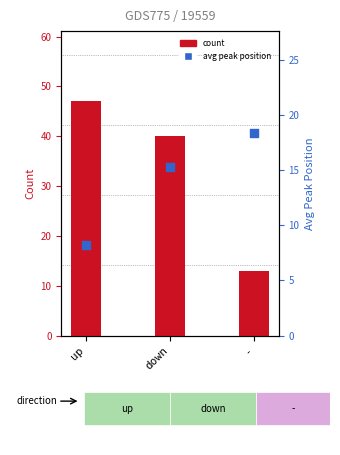

What are all the series names shown in the legend?

count, avg peak position